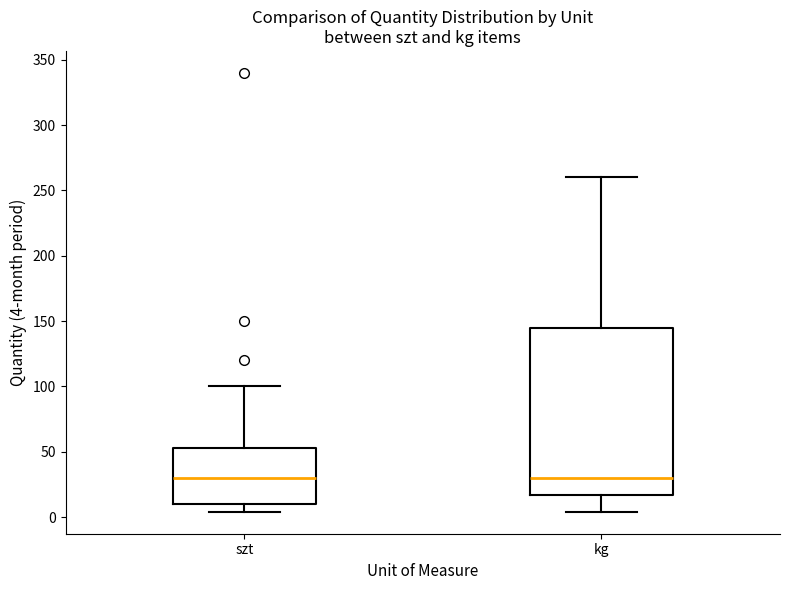

Reading left to right, read every box against the y-axis: the position of its median line, the range the box covers, and the ends of its whiskers. The values are not printed on the chart, so give them approximately, as read against the axis.

szt: median 30, box 10 to 55, whiskers 5 to 100
kg: median 30, box 15 to 145, whiskers 5 to 260